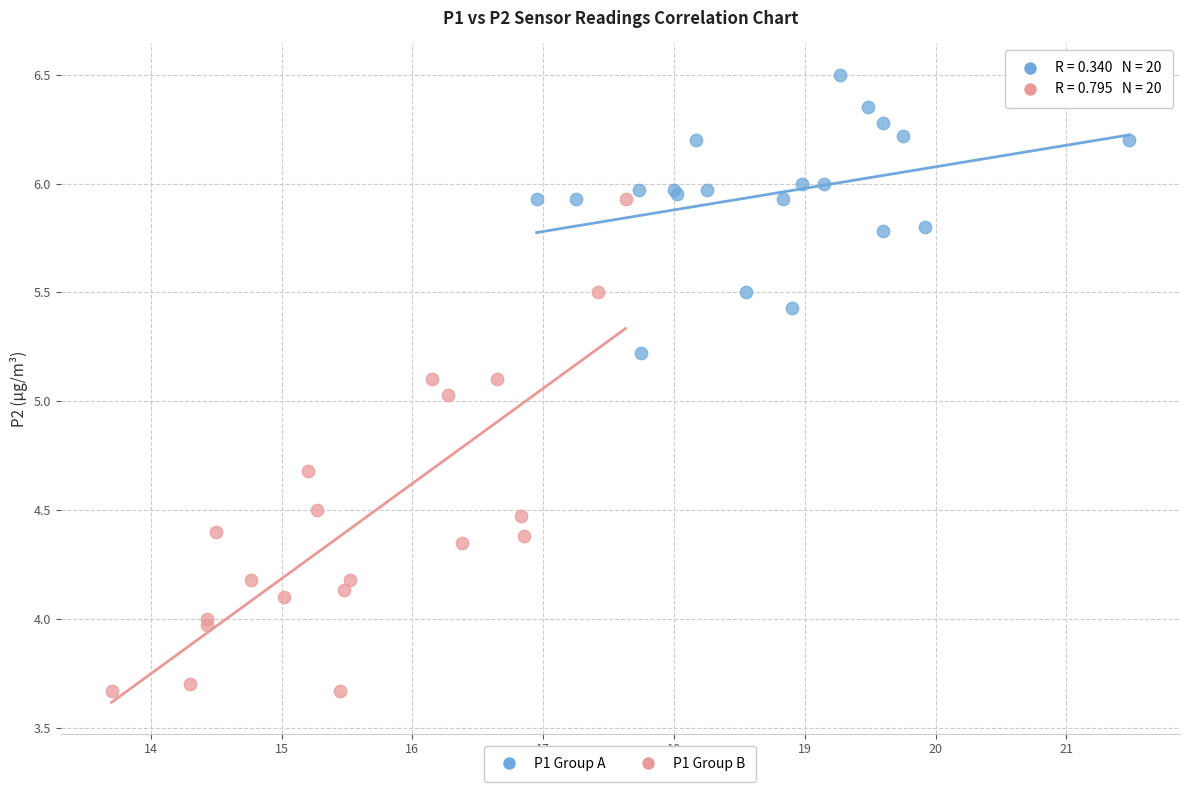

What are all the series names shown in the legend?

P1 Group A, P1 Group B